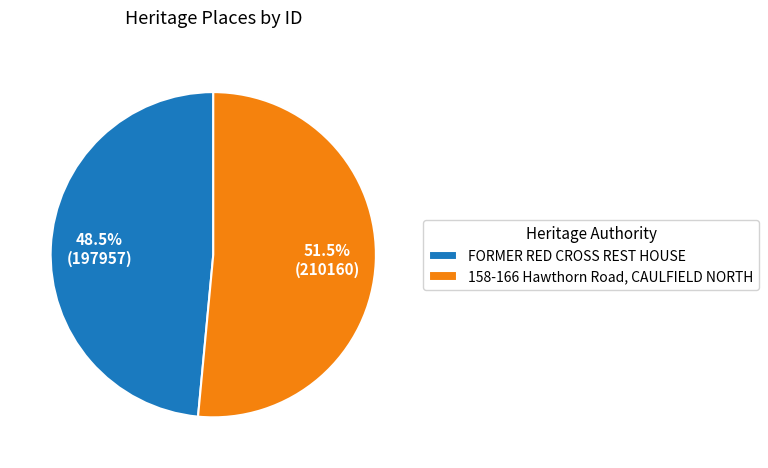

Combined, what portion of the pie is 158-166 Hawthorn Road, CAULFIELD NORTH and FORMER RED CROSS REST HOUSE?

100.0%